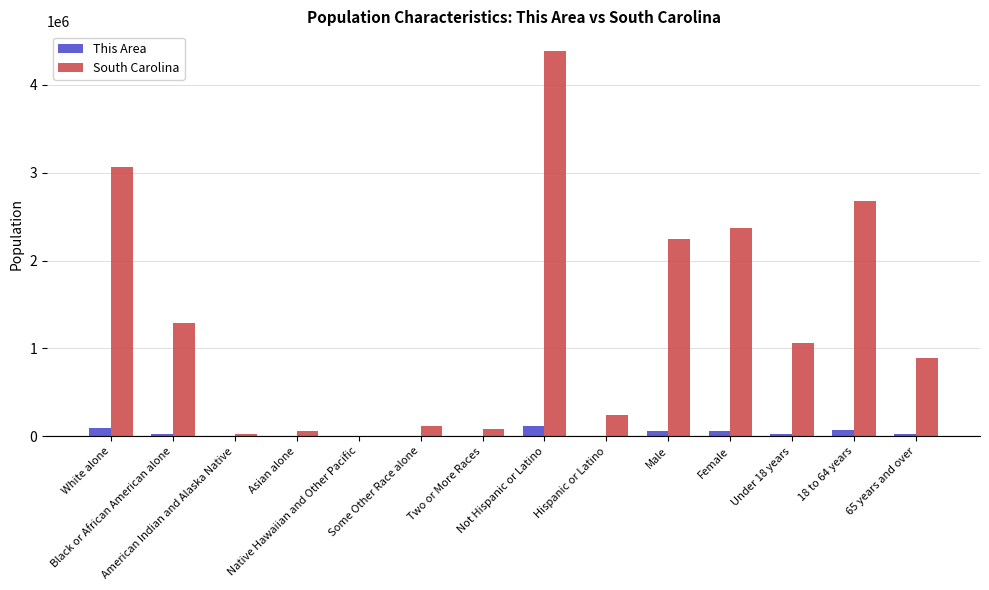

What is the sum of all South Carolina values?

18501456